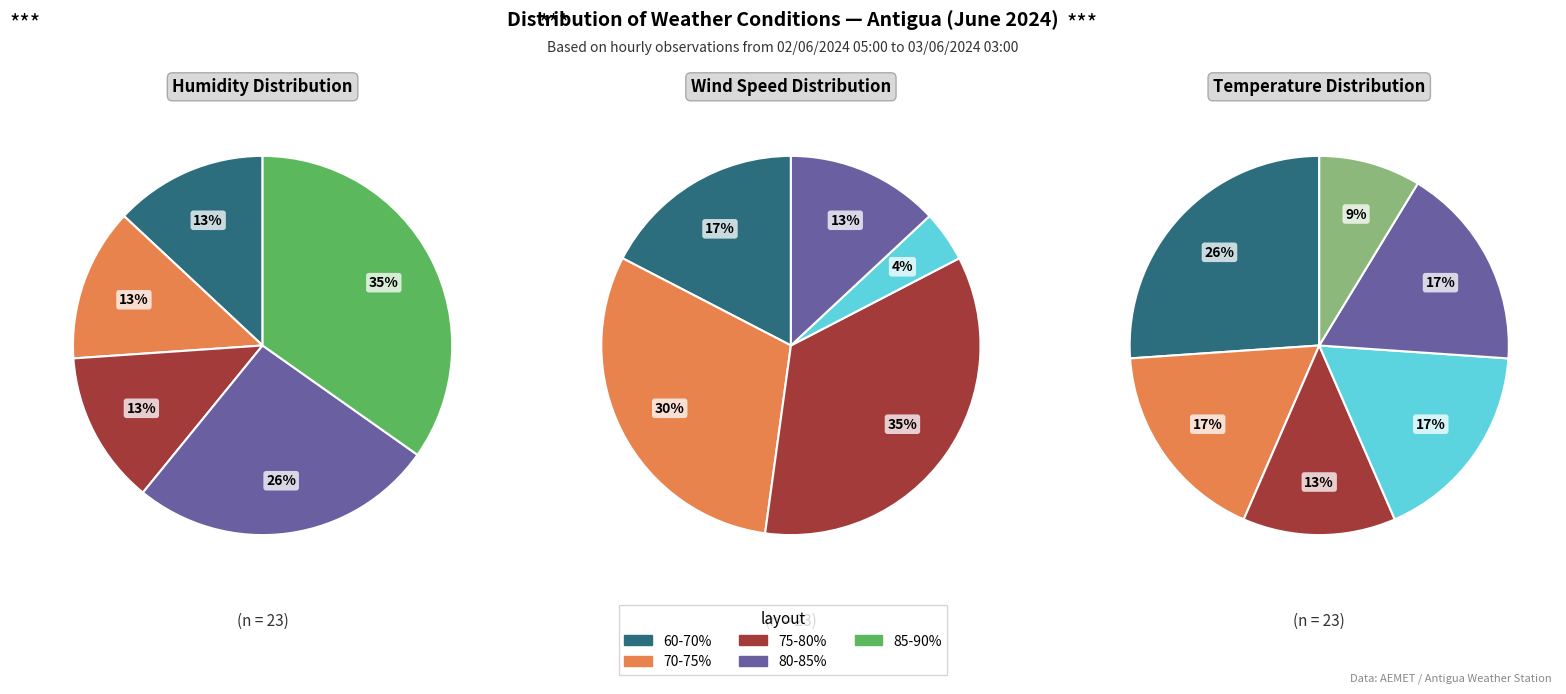

The 02/06 13:00 slice represents 1% of the pie. True or false?

False